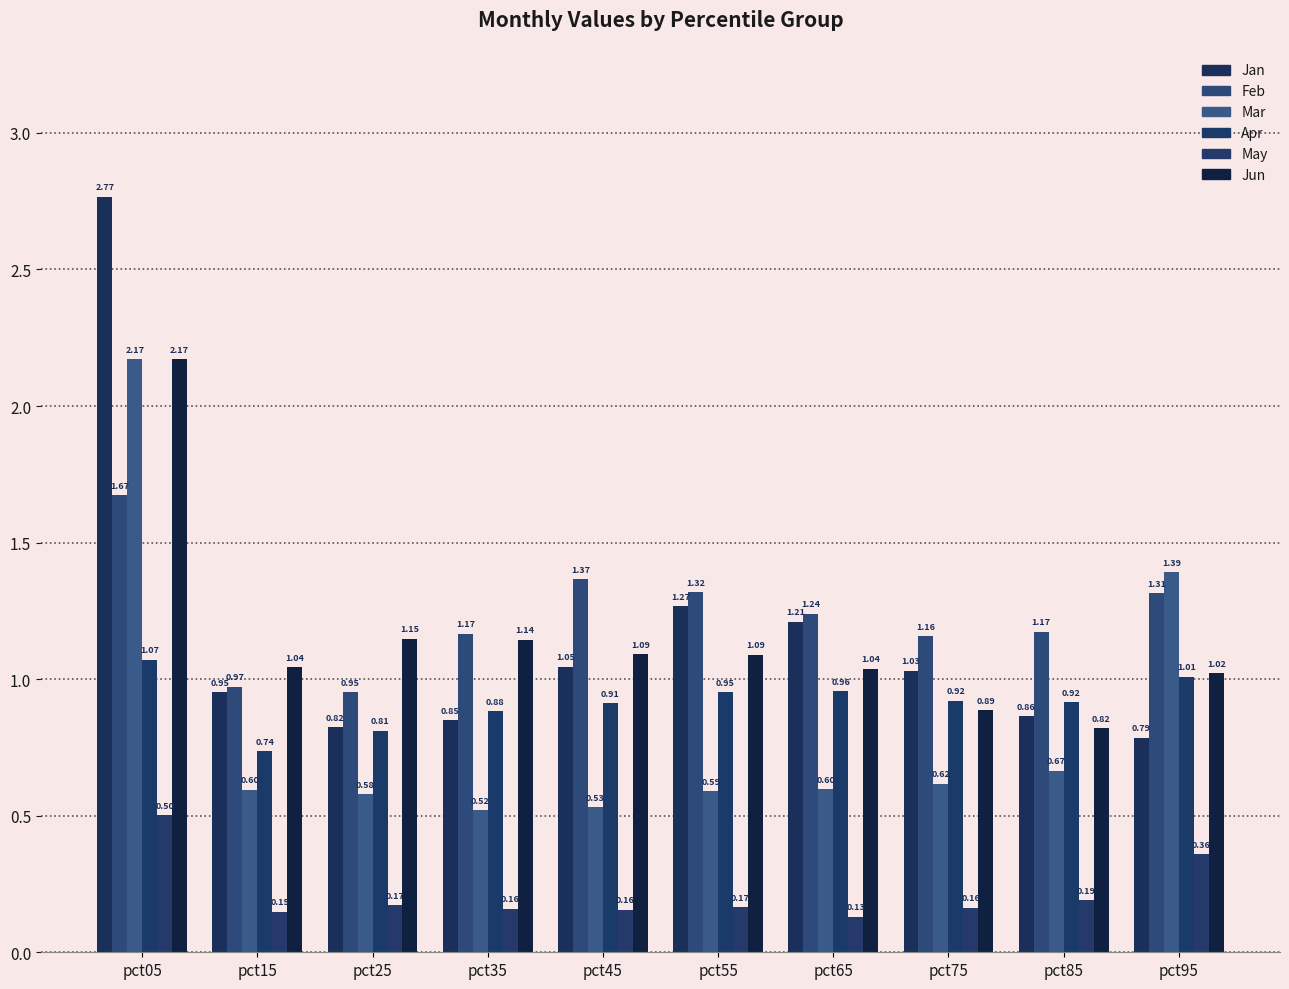

At which label does Jun reach its peak?

pct05